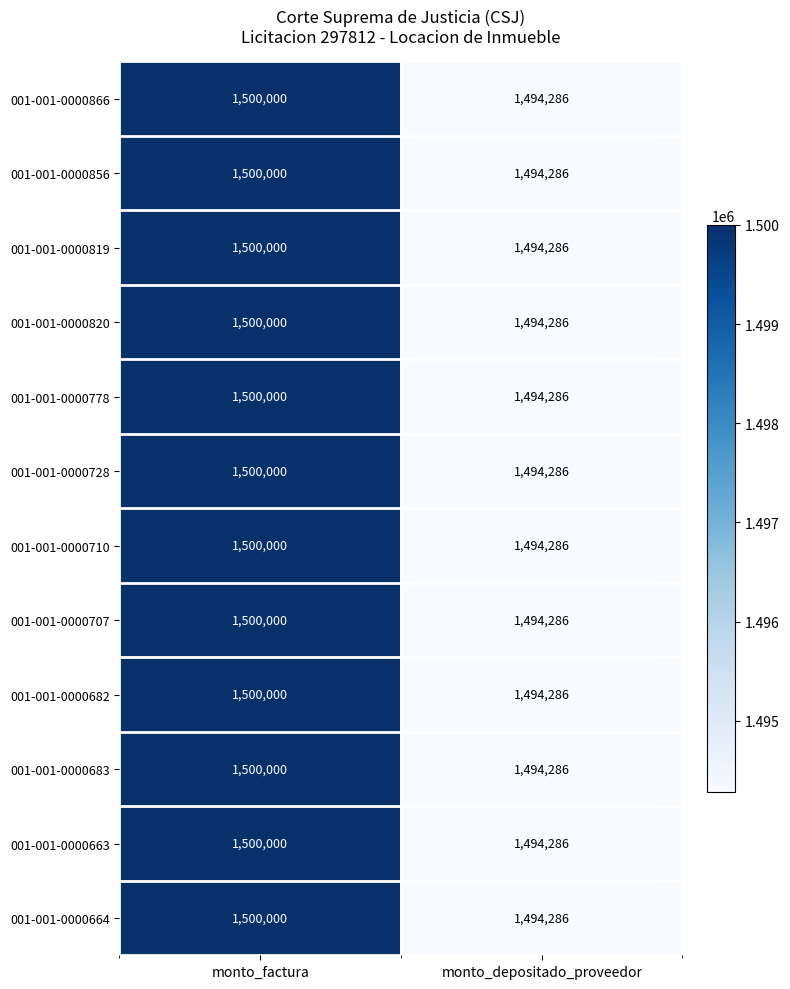

Is it true that 001-001-0000683 equals 2196324 at monto_depositado_proveedor?

False